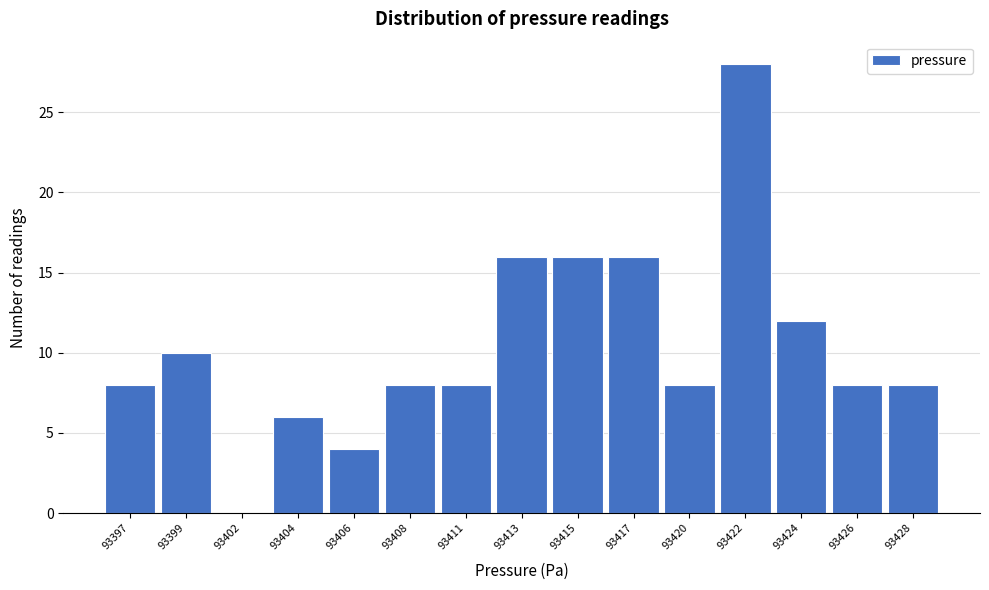

Reading left to right, extract all data points from this chart.

93397=8	93399=10	93402=0	93404=6	93406=4	93408=8	93411=8	93413=16	93415=16	93417=16	93420=8	93422=28	93424=12	93426=8	93428=8